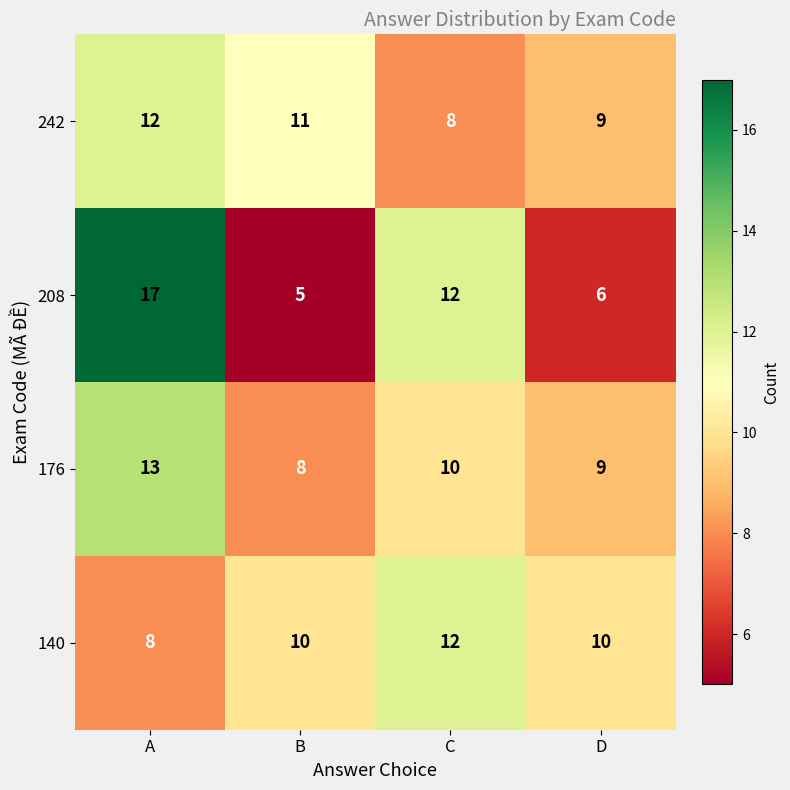

What is the difference between the maximum and minimum values in the 242 series?

4